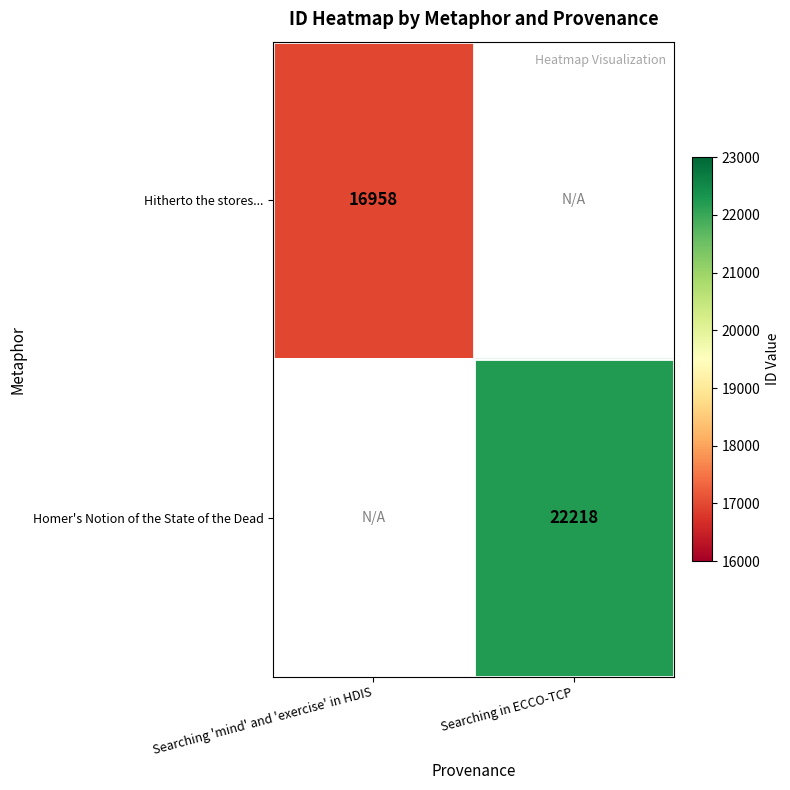

The value of Hitherto the stores... at Searching 'mind' and 'exercise' in HDIS is 16958. True or false?

True